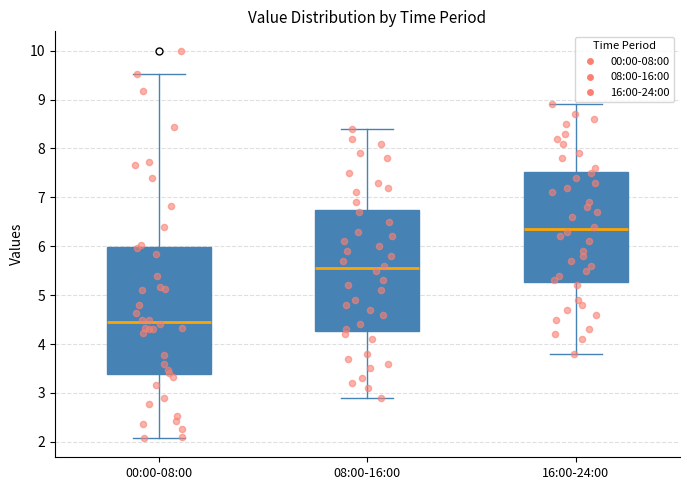

Reading left to right, transcribe this box plot: for each box, give where its median line is, the range the box spans, and where its two whiskers end, as read against the y-axis. The values are not printed on the chart, so give them approximately, as read against the axis.

00:00-08:00: median 4.5, box 3.4 to 6.0, whiskers 2.1 to 9.5
08:00-16:00: median 5.6, box 4.3 to 6.8, whiskers 2.9 to 8.4
16:00-24:00: median 6.4, box 5.3 to 7.5, whiskers 3.8 to 8.9